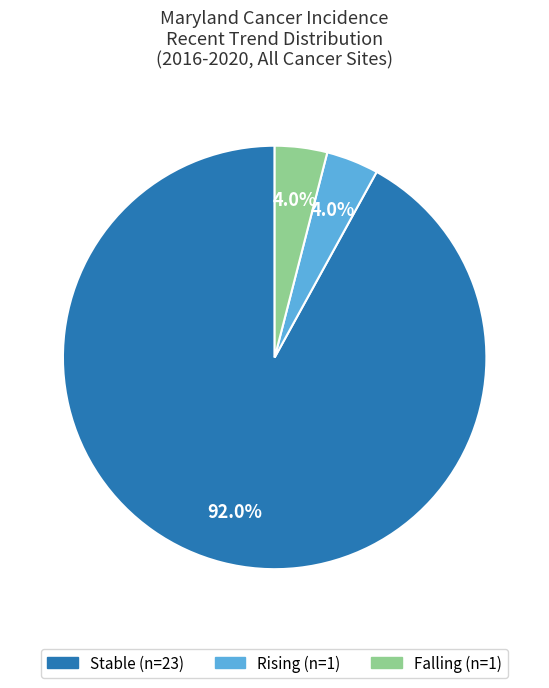

Is there a majority slice in this chart?

Yes